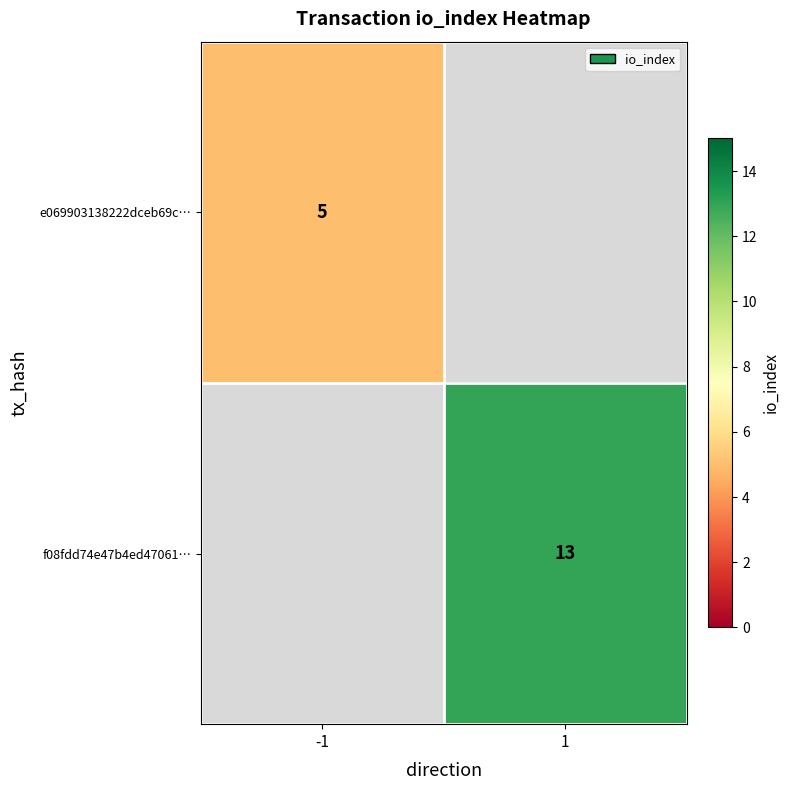

Is it true that e069903138222dceb69c… equals 2 at -1?

False